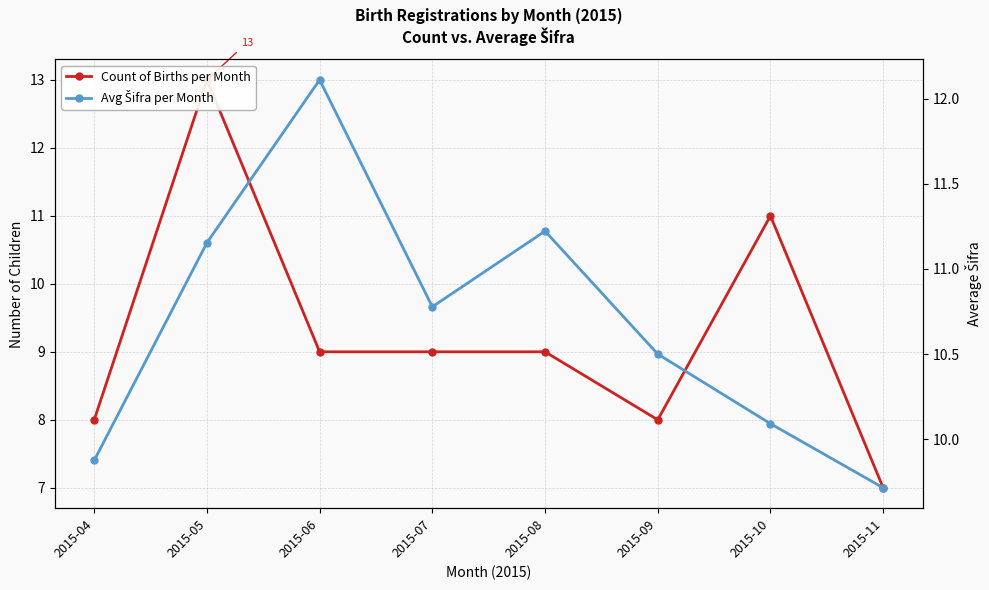

What is the minimum value for Avg Šifra per Month?

9.7